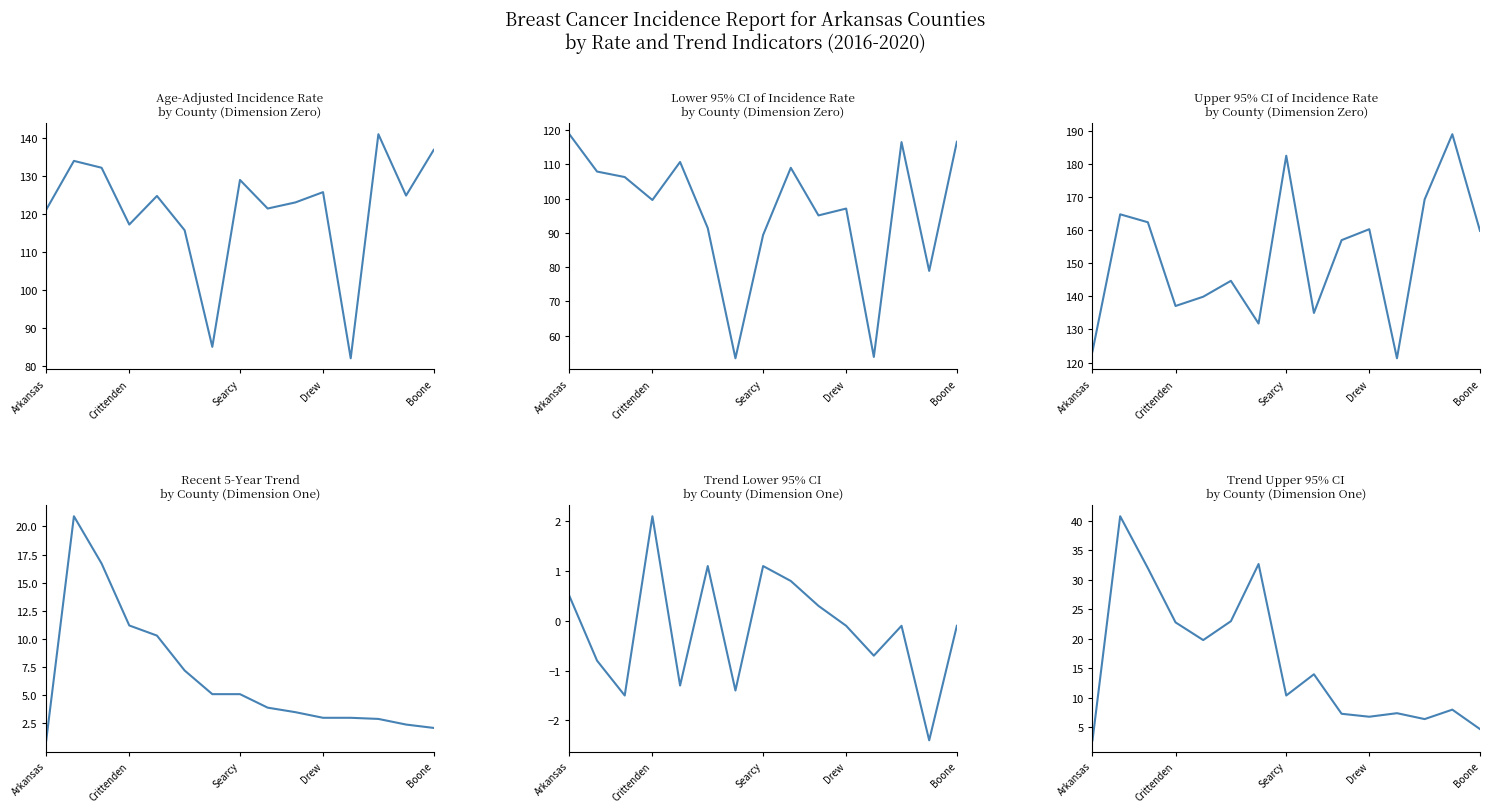

The value of Age-Adjusted Rate at 12 is 140.9. True or false?

True